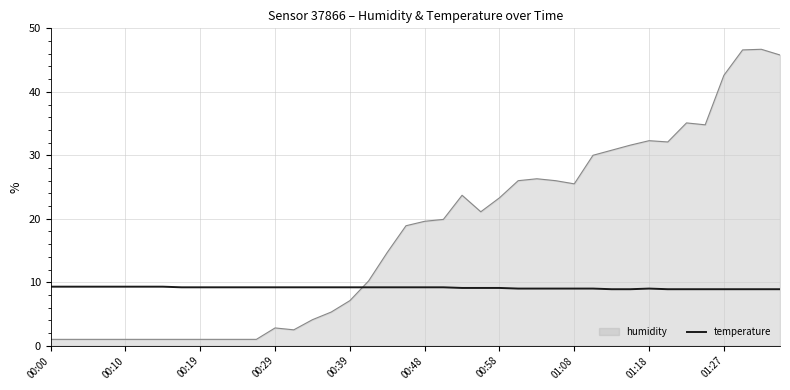

What is the maximum value shown in the chart?

46.7